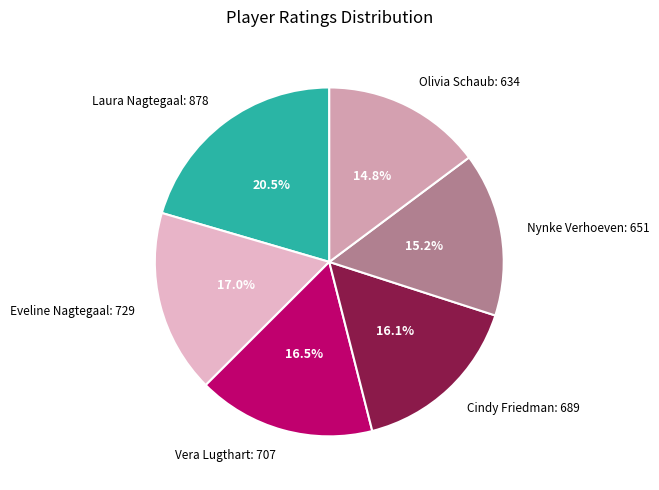

Between Olivia Schaub and Cindy Friedman, which is larger?

Cindy Friedman